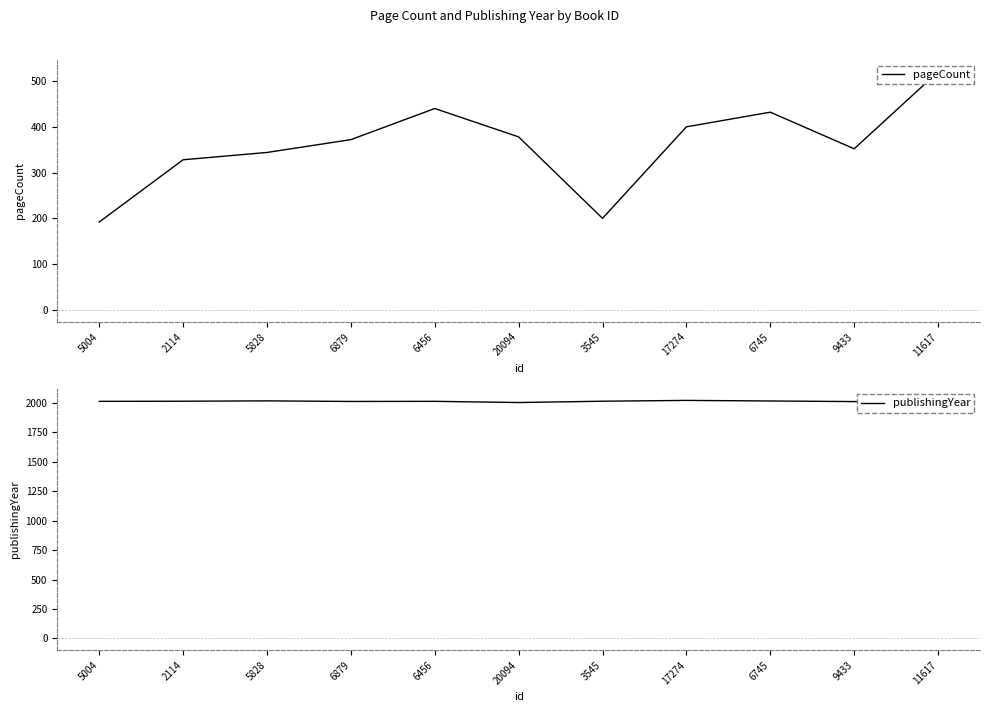

Reading left to right, list all the values displayed in this chart.

pageCount: 5004=192	2114=328	5828=344	6879=372	6456=440	20094=378	3545=200	17274=400	6745=432	9433=352	11617=520
publishingYear: 5004=2013	2114=2014	5828=2017	6879=2012	6456=2013	20094=2003	3545=2014	17274=2021	6745=2016	9433=2011	11617=2011